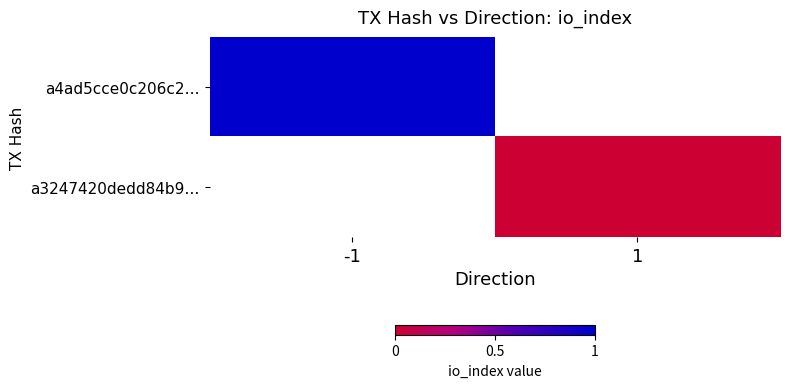

What is the greatest value displayed?

1.0